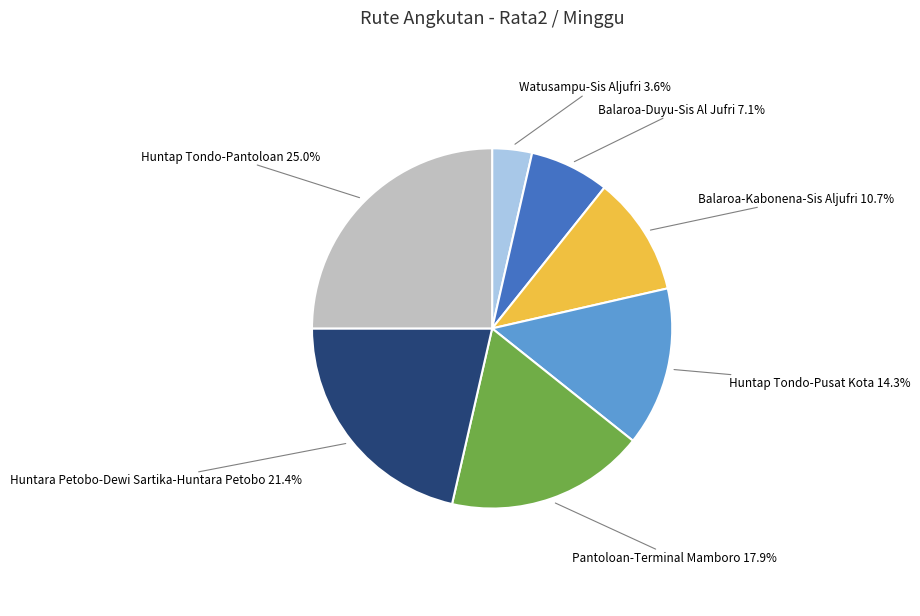

The Huntap Tondo-Pantoloan slice represents 34% of the pie. True or false?

False